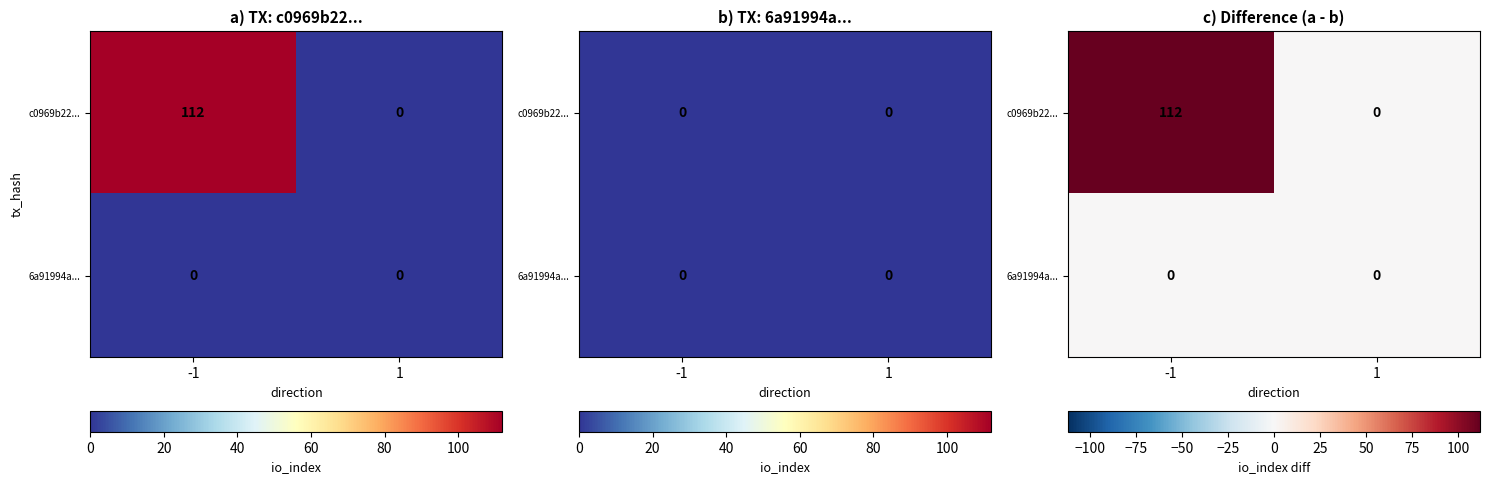

Which category has the highest value across all series?

-1